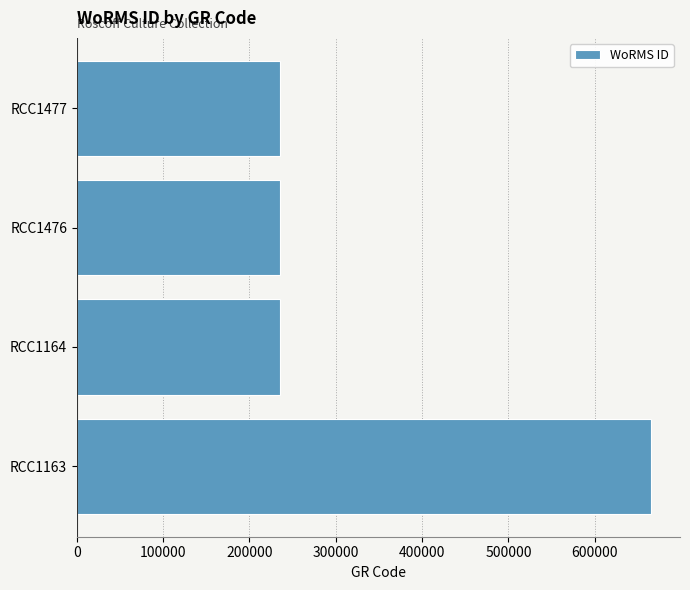

What is the average value?

343336